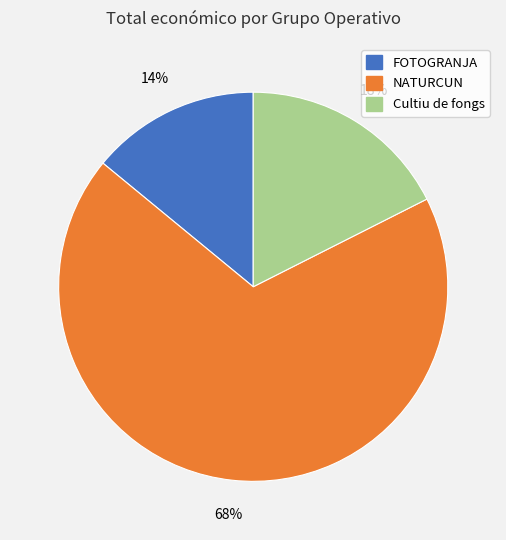

To the nearest percent, what portion does FOTOGRANJA represent?

14%